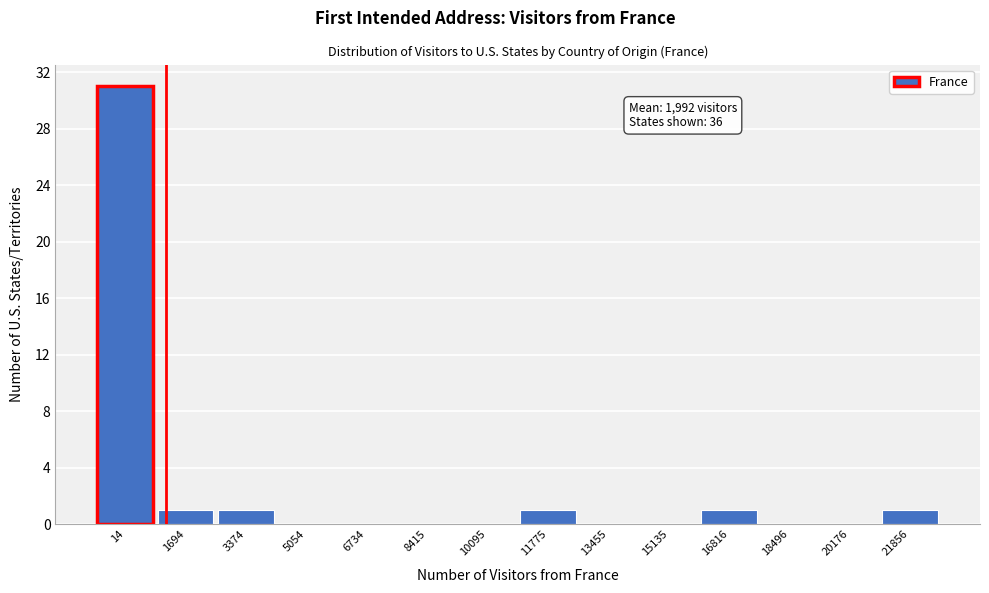

Reading right to left, extract all data points from this chart.

21856=1	20176=0	18496=0	16816=1	15135=0	13455=0	11775=1	10095=0	8415=0	6734=0	5054=0	3374=1	1694=1	14=31